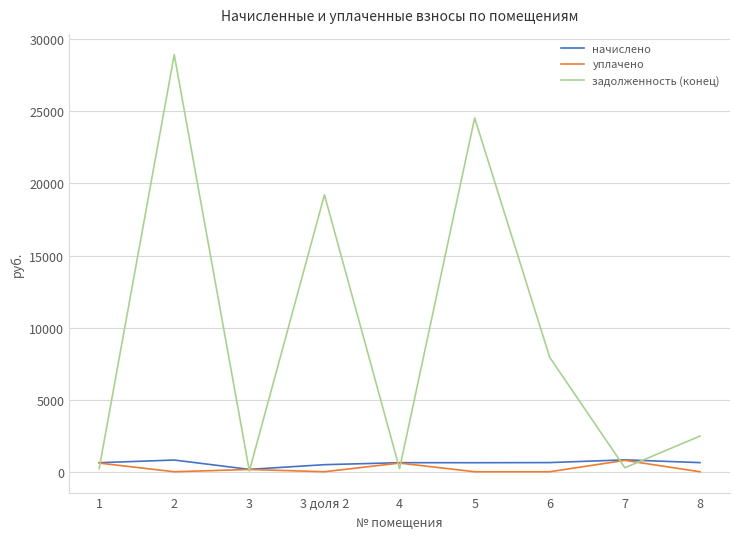

The value of задолженность (конец) at 6 is 7930.1. True or false?

True